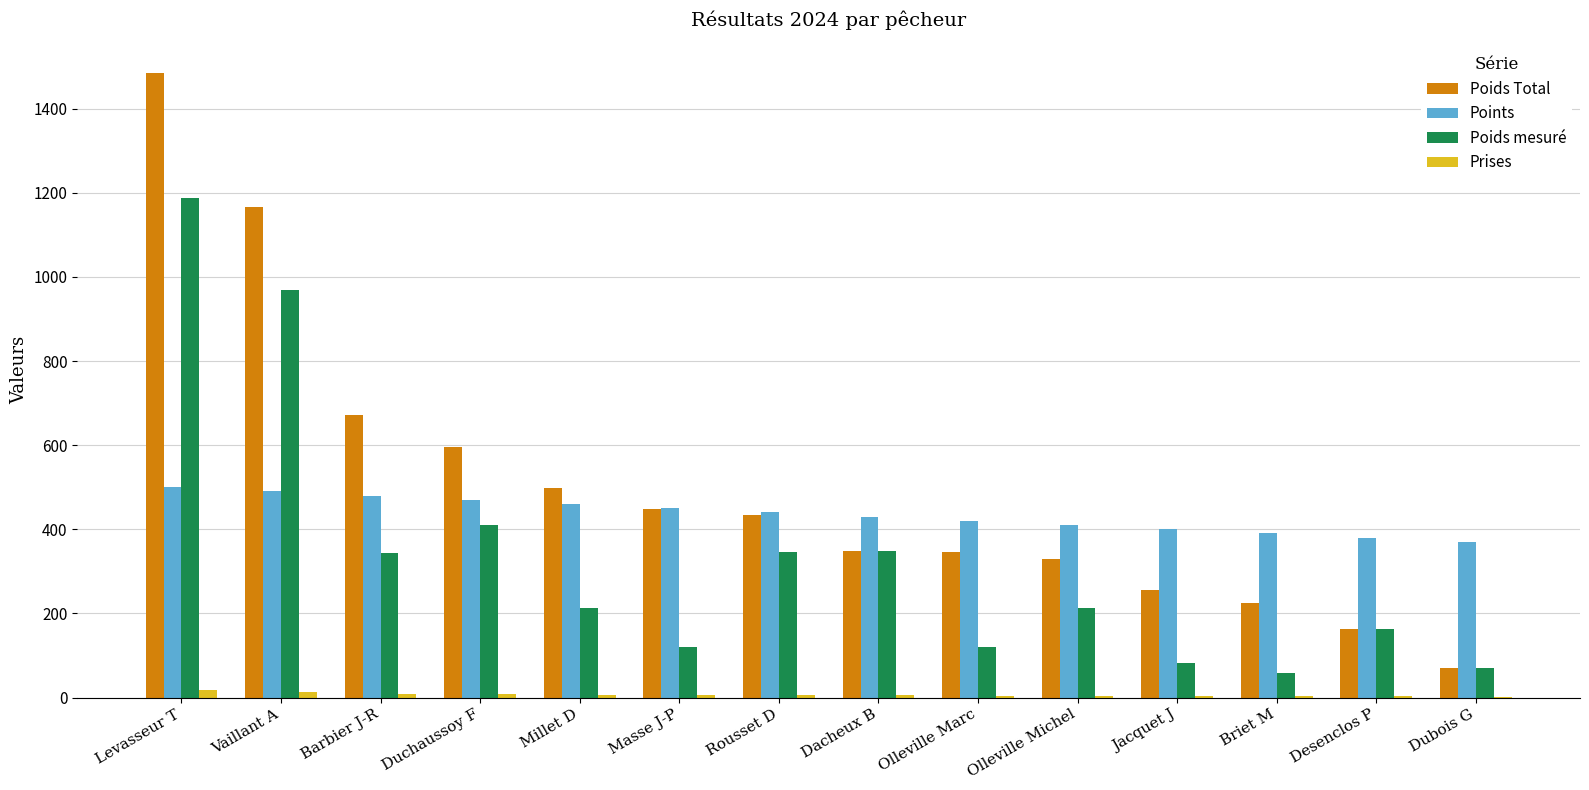

Where does the Prises series first go above 6?

Levasseur T